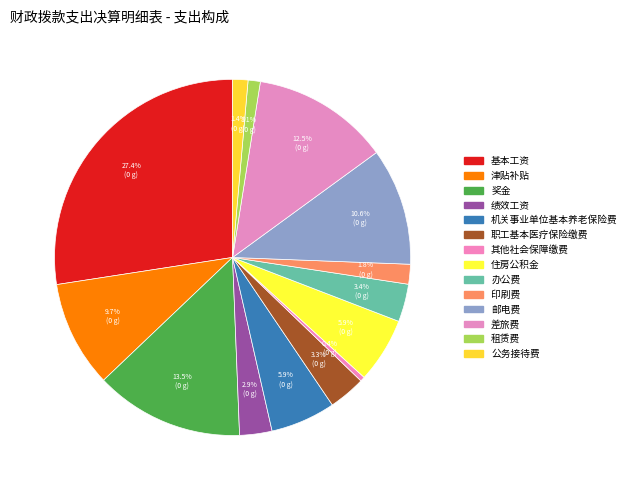

What percentage is the 职工基本医疗保险缴费 slice, to the nearest percent?

3%